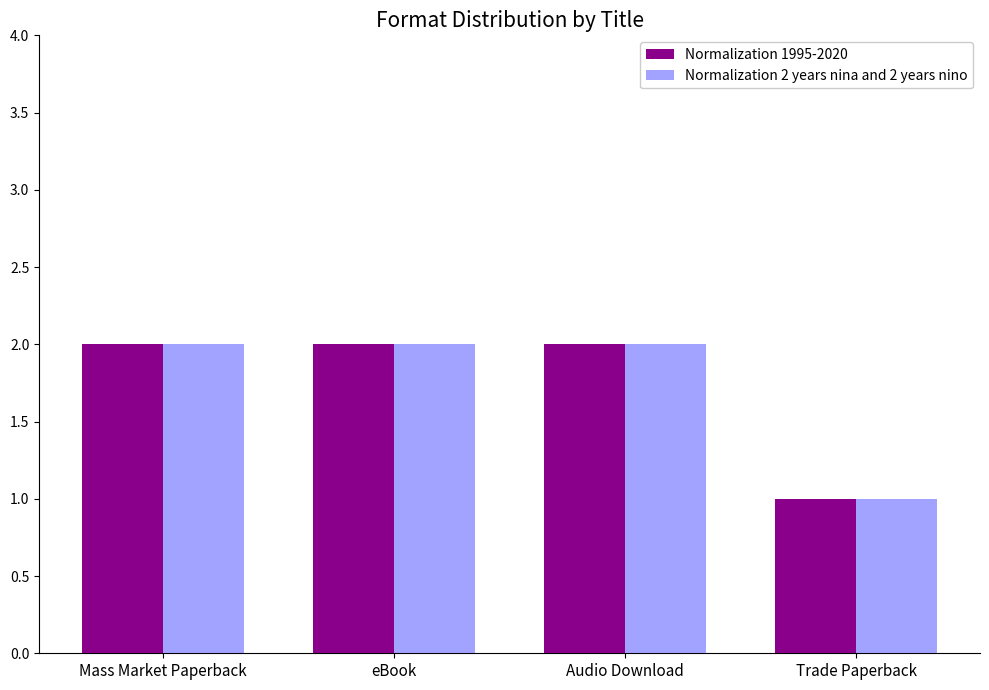

What is the minimum value for Normalization 2 years nina and 2 years nino?

1